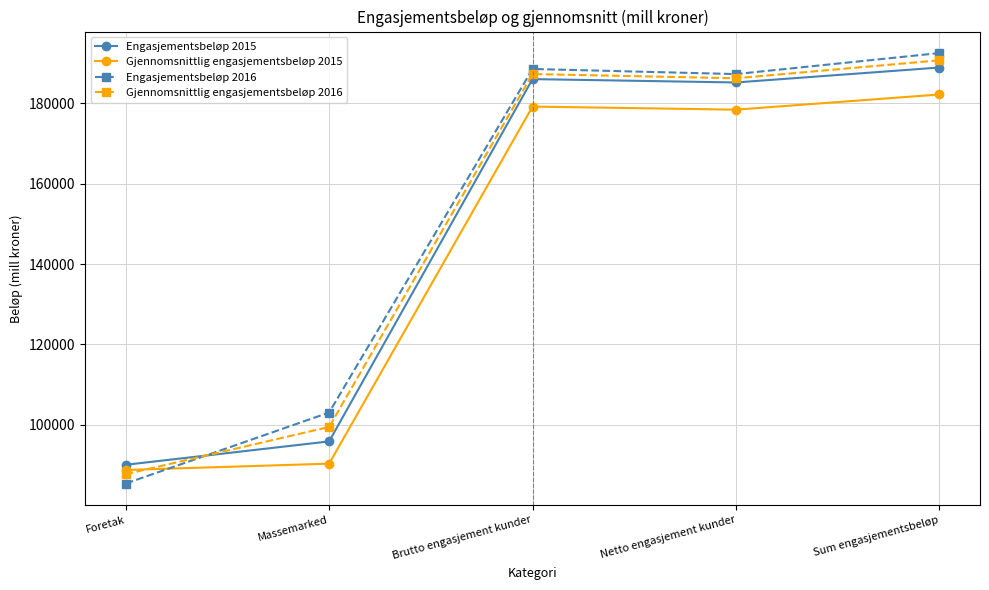

Reading left to right, extract all data points from this chart.

Engasjementsbeløp 2015: 90088.0	95902.0	185990.0	185154.0	188866.0
Gjennomsnittlig engasjementsbeløp 2015: 88791.5	90366.5	179158.0	178391.5	182163.5
Engasjementsbeløp 2016: 85426.0	103084.0	188510.0	187239.0	192462.0
Gjennomsnittlig engasjementsbeløp 2016: 87757.0	99493.0	187250.0	186196.5	190664.0